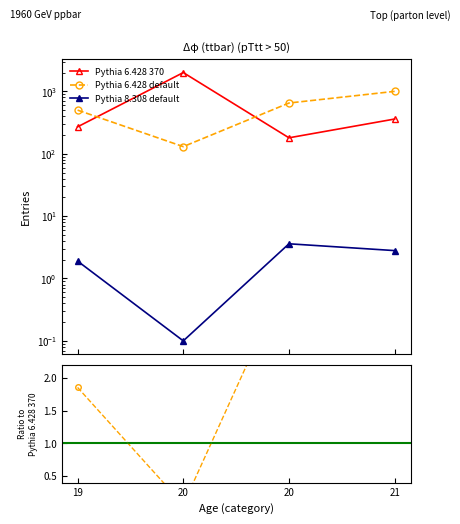

Is this an area chart (filled region under the line)?

No